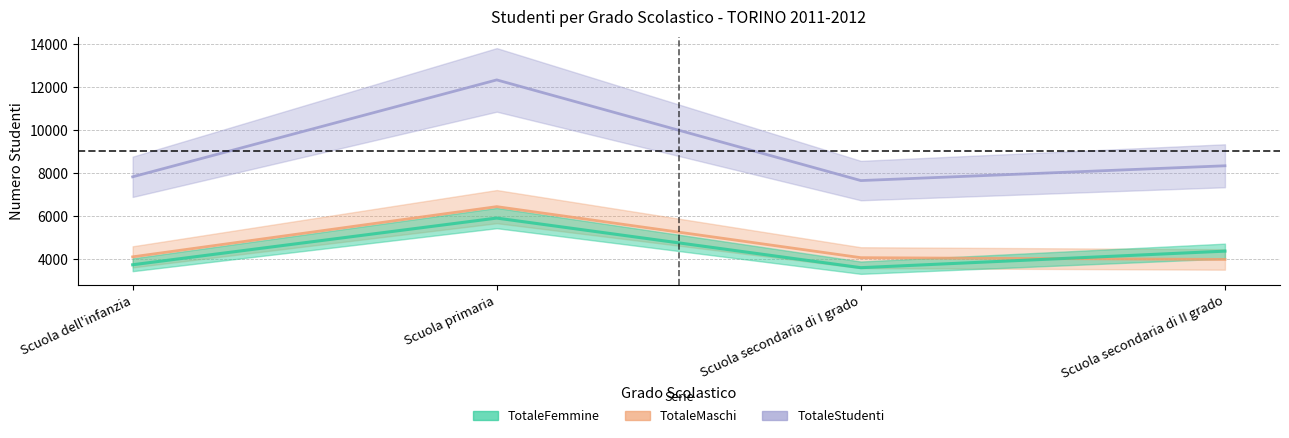

List the labels in order of TotaleStudenti value, smallest first.

Scuola secondaria di I grado, Scuola dell'infanzia, Scuola secondaria di II grado, Scuola primaria